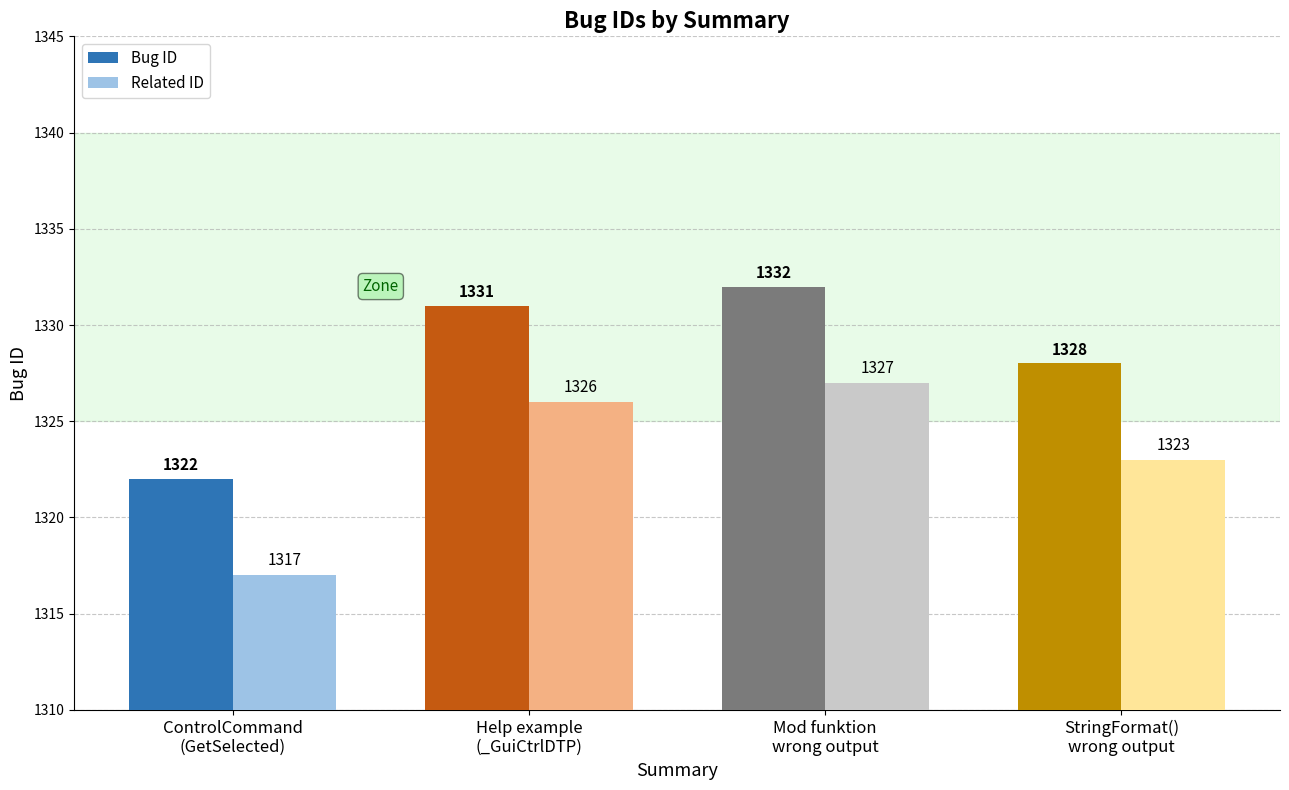

Reading left to right, extract all data points from this chart.

Bug ID: ControlCommand
(GetSelected)=1322	Help example
(_GuiCtrlDTP)=1331	Mod funktion
wrong output=1332	StringFormat()
wrong output=1328
Related ID: ControlCommand
(GetSelected)=1317	Help example
(_GuiCtrlDTP)=1326	Mod funktion
wrong output=1327	StringFormat()
wrong output=1323